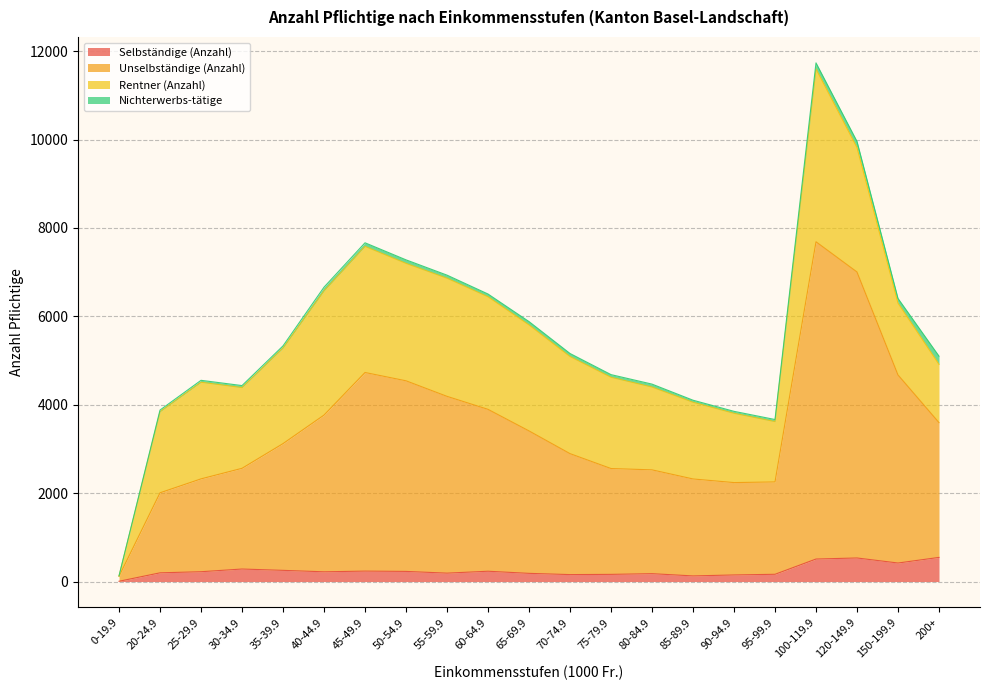

What is the value of the Selbständige (Anzahl) point at the 18th from the left?

509